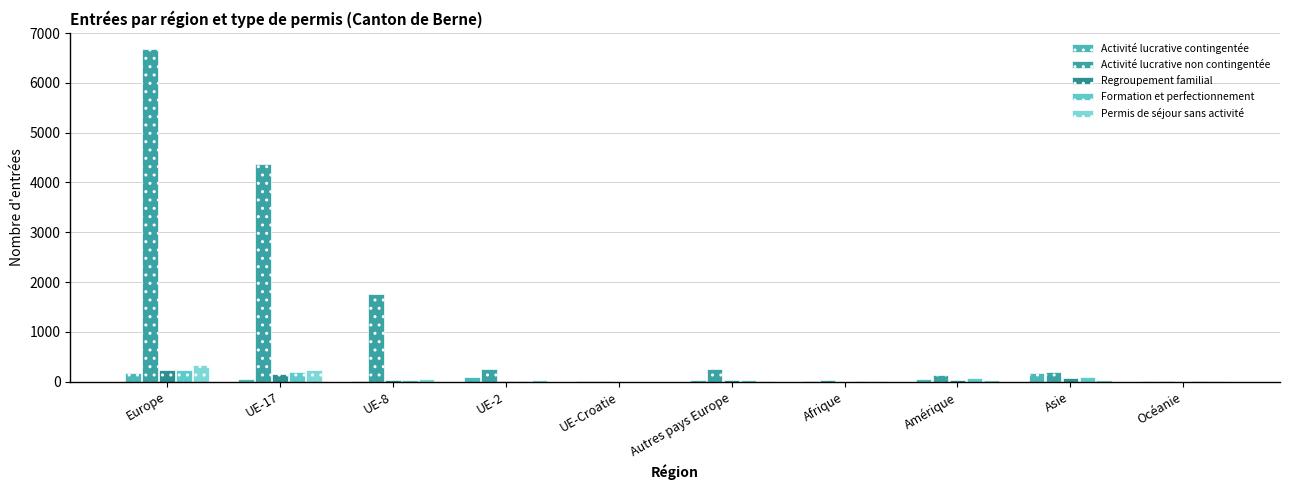

Rank the categories by Activité lucrative contingentée value from highest to lowest.

Europe, Asie, UE-2, UE-17, Amérique, Autres pays Europe, Océanie, Afrique, UE-Croatie, UE-8